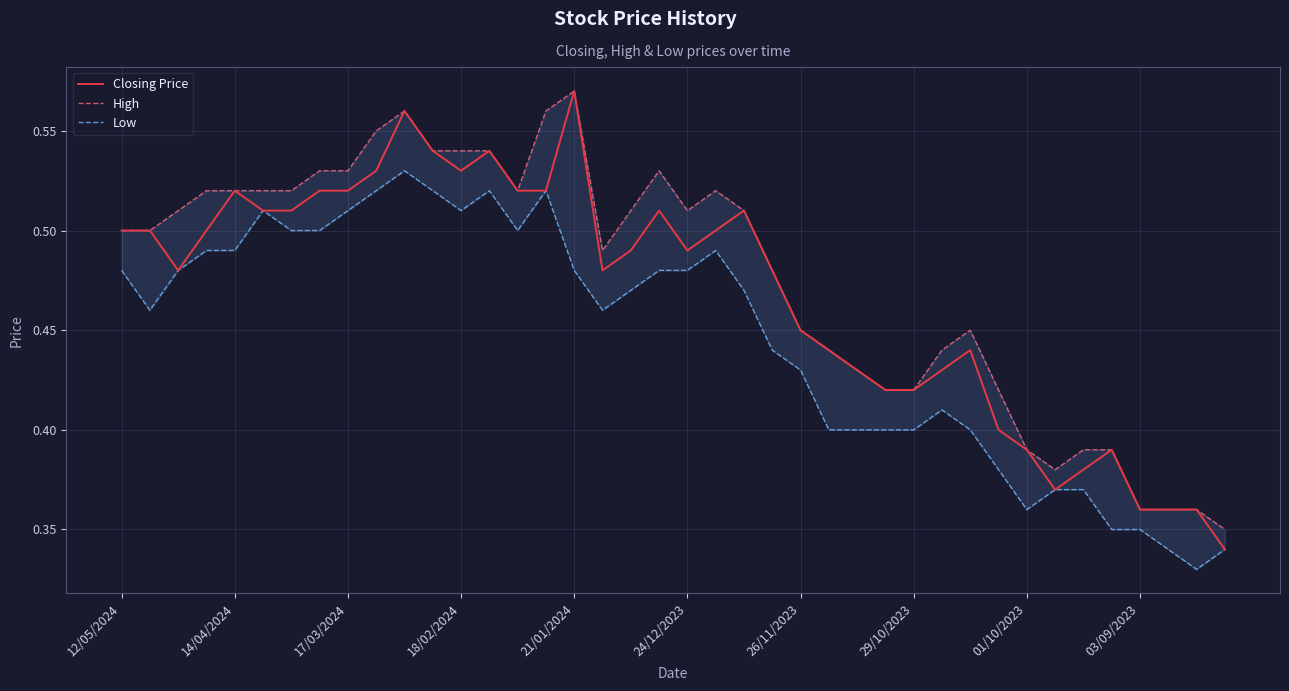

Reading left to right, list all the values displayed in this chart.

Closing Price: 0.5	0.5	0.5	0.5	0.5	0.5	0.5	0.5	0.5	0.5	0.6	0.5	0.5	0.5	0.5	0.5	0.6	0.5	0.5	0.5	0.5	0.5	0.5	0.5	0.5	0.4	0.4	0.4	0.4	0.4	0.4	0.4	0.4	0.4	0.4	0.4	0.4	0.4	0.4	0.3
High: 0.5	0.5	0.5	0.5	0.5	0.5	0.5	0.5	0.5	0.6	0.6	0.5	0.5	0.5	0.5	0.6	0.6	0.5	0.5	0.5	0.5	0.5	0.5	0.5	0.5	0.4	0.4	0.4	0.4	0.4	0.5	0.4	0.4	0.4	0.4	0.4	0.4	0.4	0.4	0.3
Low: 0.5	0.5	0.5	0.5	0.5	0.5	0.5	0.5	0.5	0.5	0.5	0.5	0.5	0.5	0.5	0.5	0.5	0.5	0.5	0.5	0.5	0.5	0.5	0.4	0.4	0.4	0.4	0.4	0.4	0.4	0.4	0.4	0.4	0.4	0.4	0.3	0.3	0.3	0.3	0.3